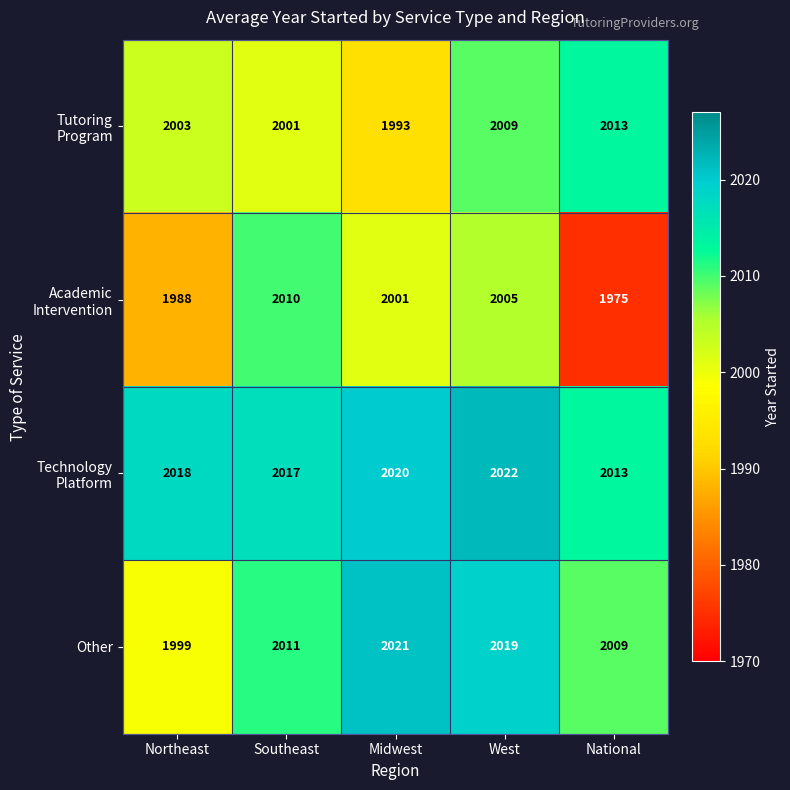

What is the sum of all Other values?

10059